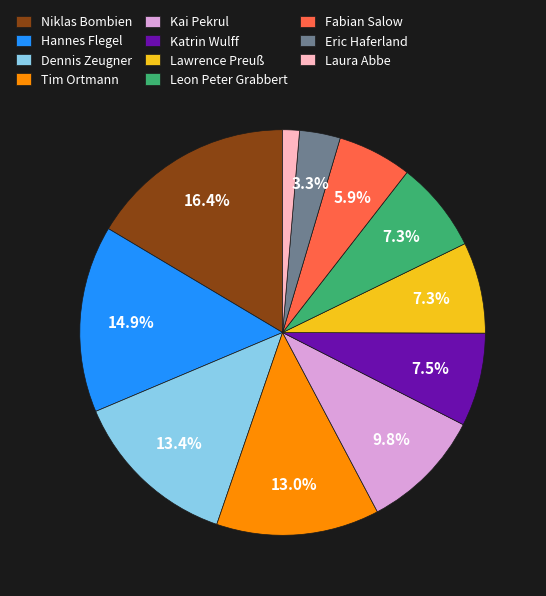

To the nearest percent, what percentage of the pie is Laura Abbe?

1%